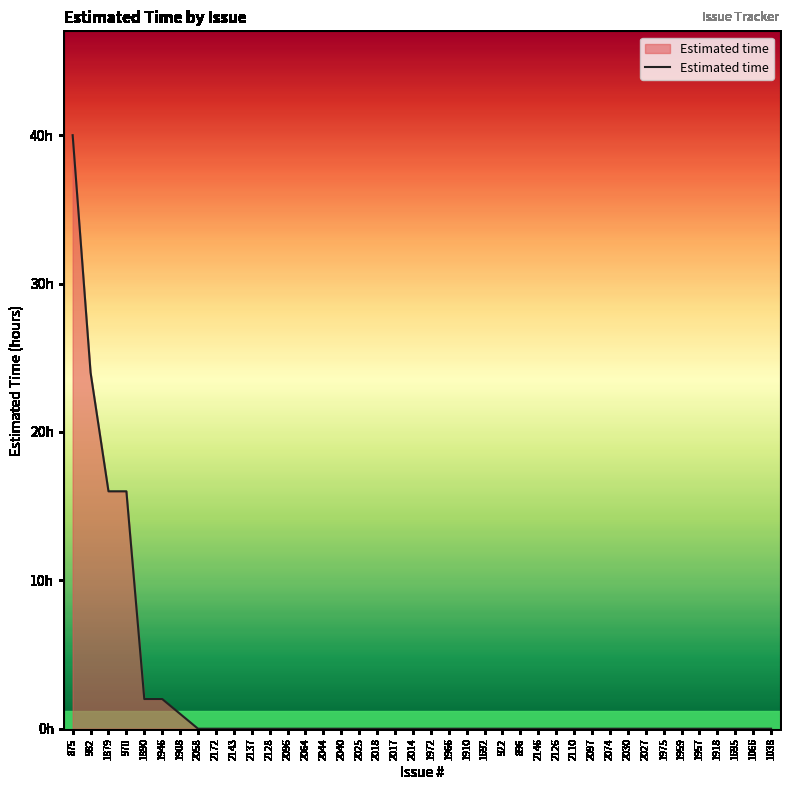

Is this an area chart (filled region under the line)?

Yes